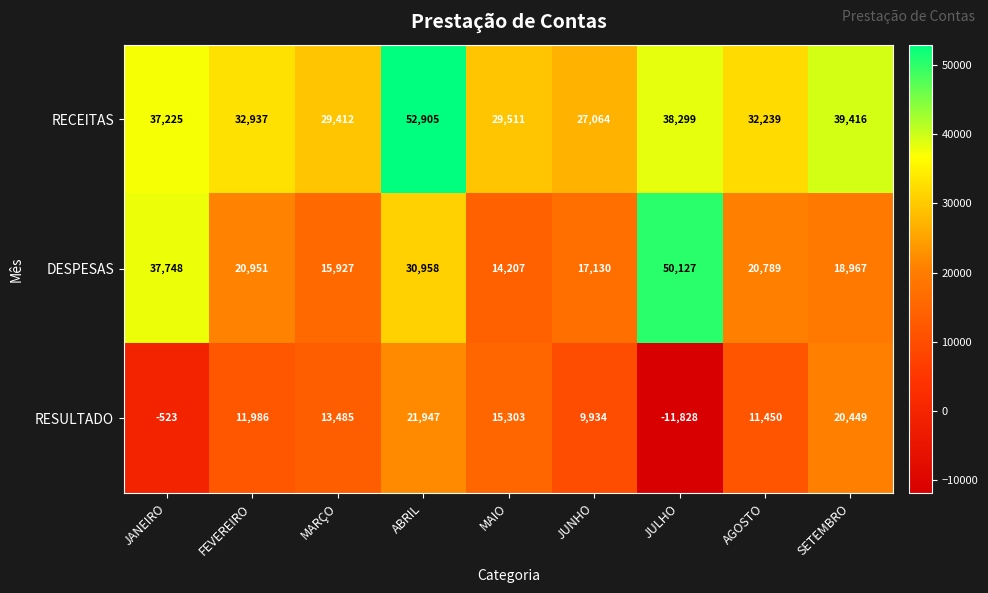

What is the difference between the maximum and second lowest values in the RECEITAS series?

23493